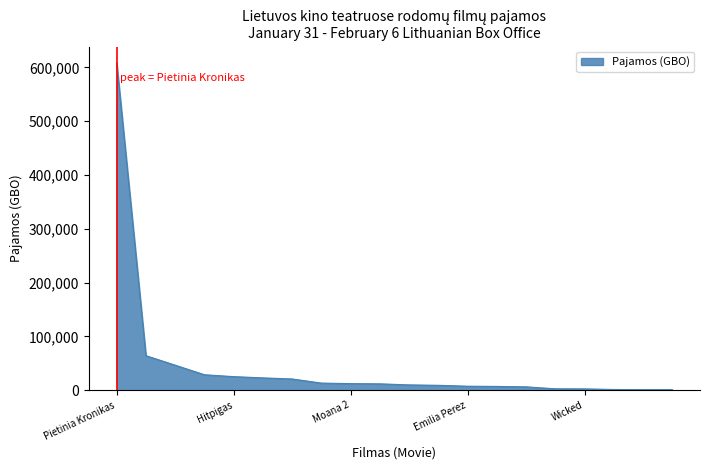

Does the chart display data point markers on the line(s)?

No